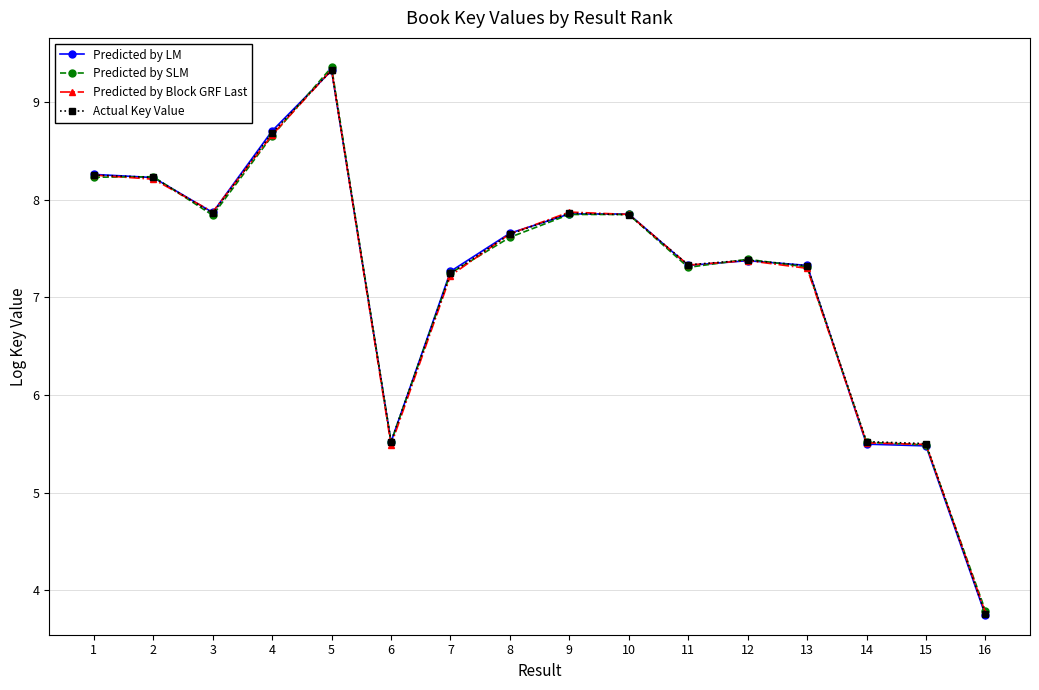

True or false: Predicted by Block GRF Last has more than 2 points higher than both neighbors.

True